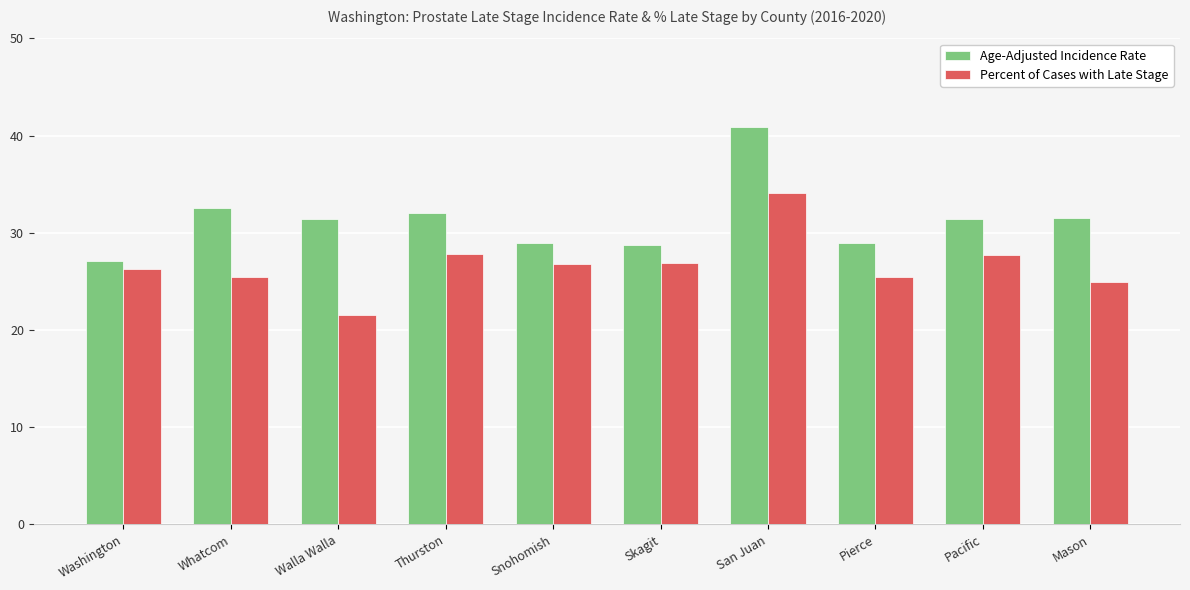

What is the greatest value displayed?

40.9